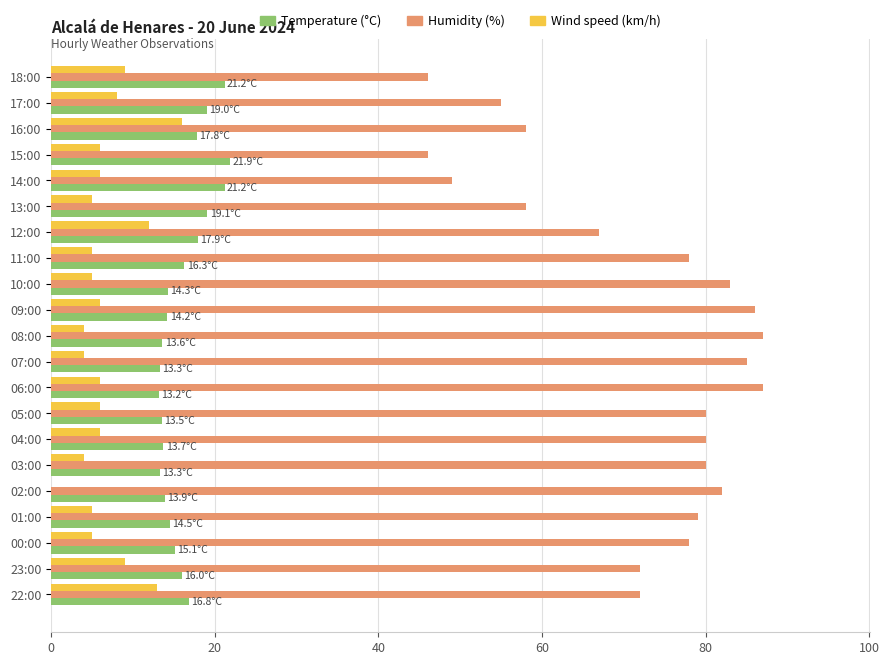

What is the average value of the Temperature (°C) series?

16.2